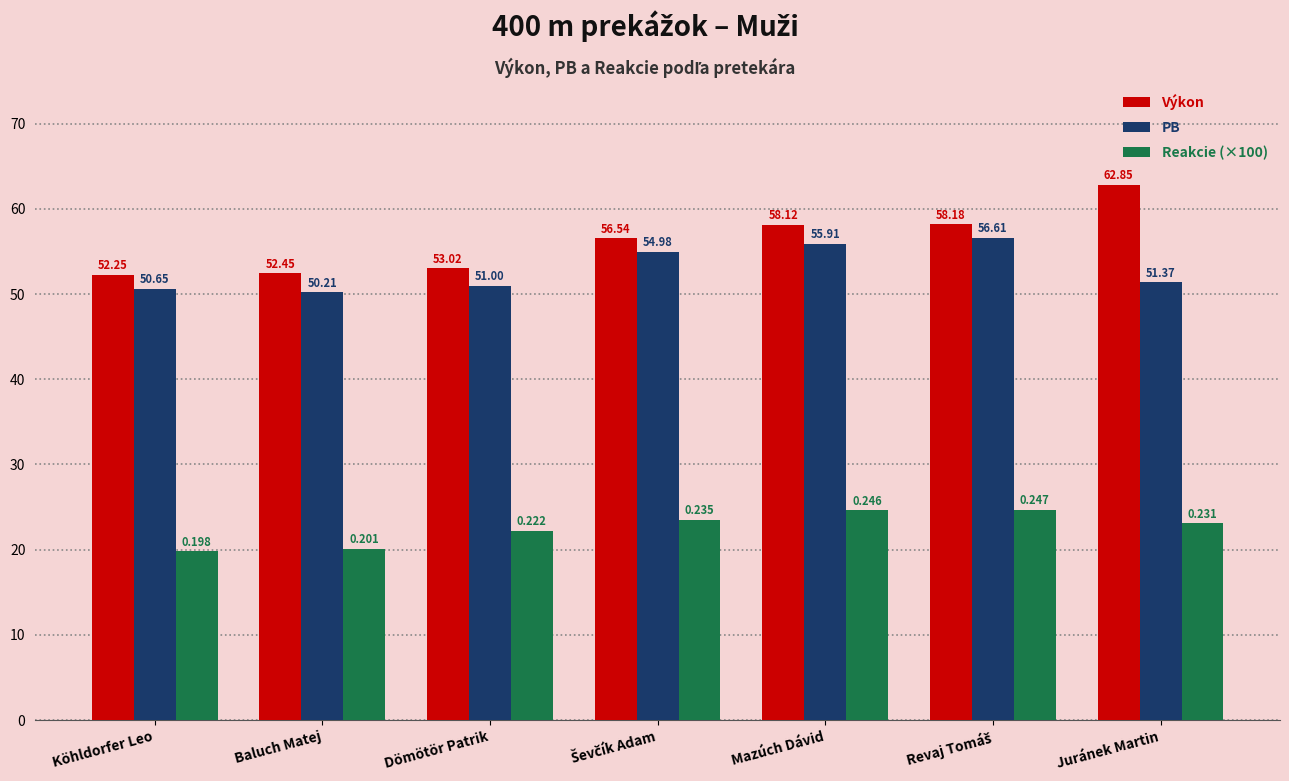

Which series has the largest range (max minus min)?

Výkon